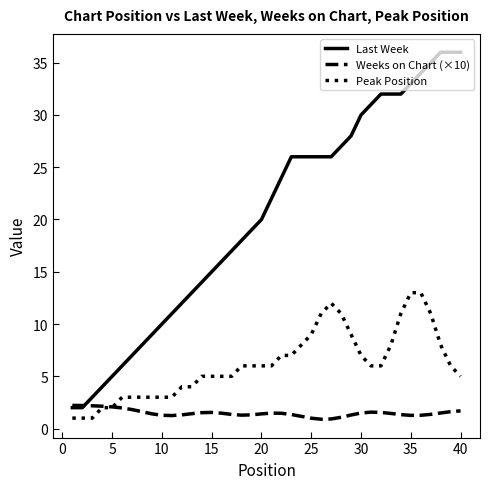

True or false: Last Week and Peak Position intersect in this chart.

False